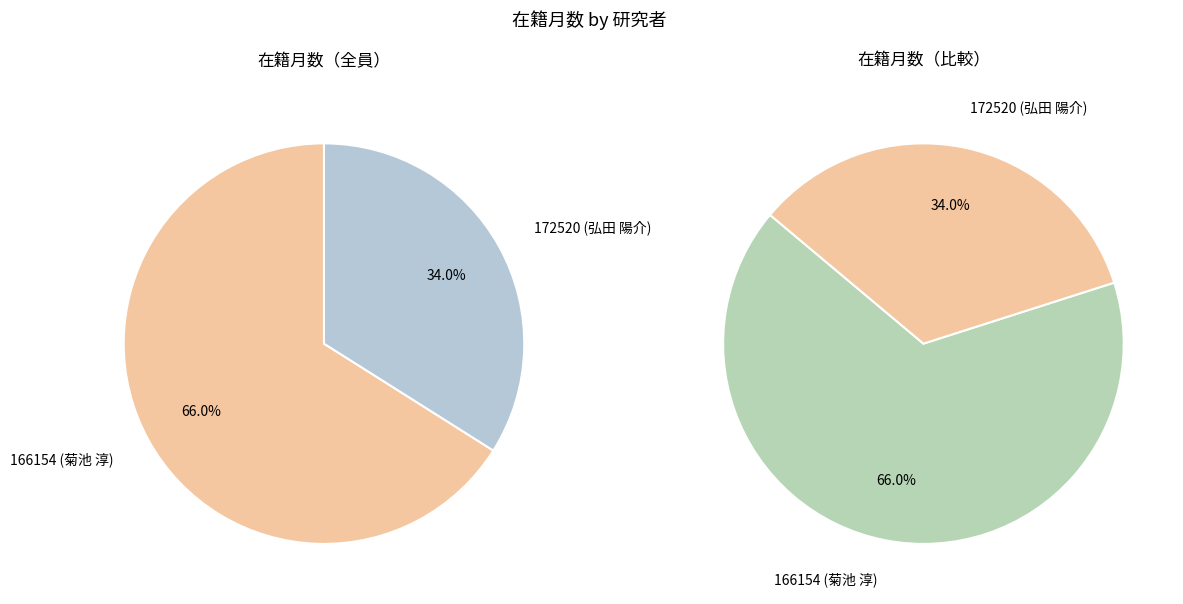

To the nearest percent, what percentage of the pie is 172520?

34%